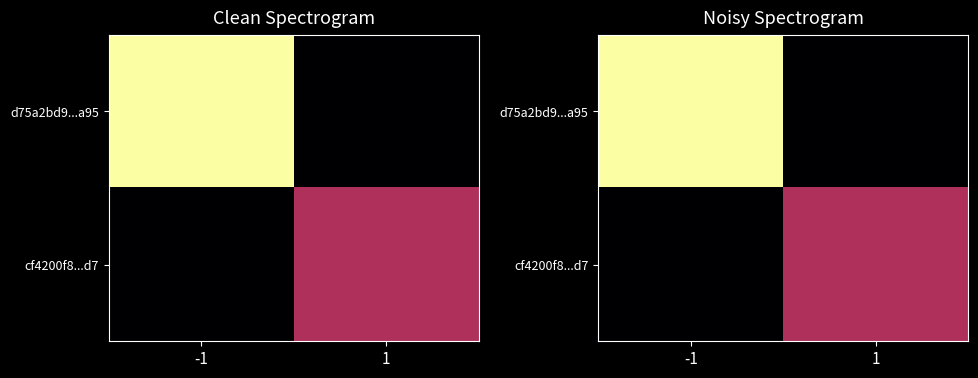

Read the cf4200f8...d7 value at 1.

7